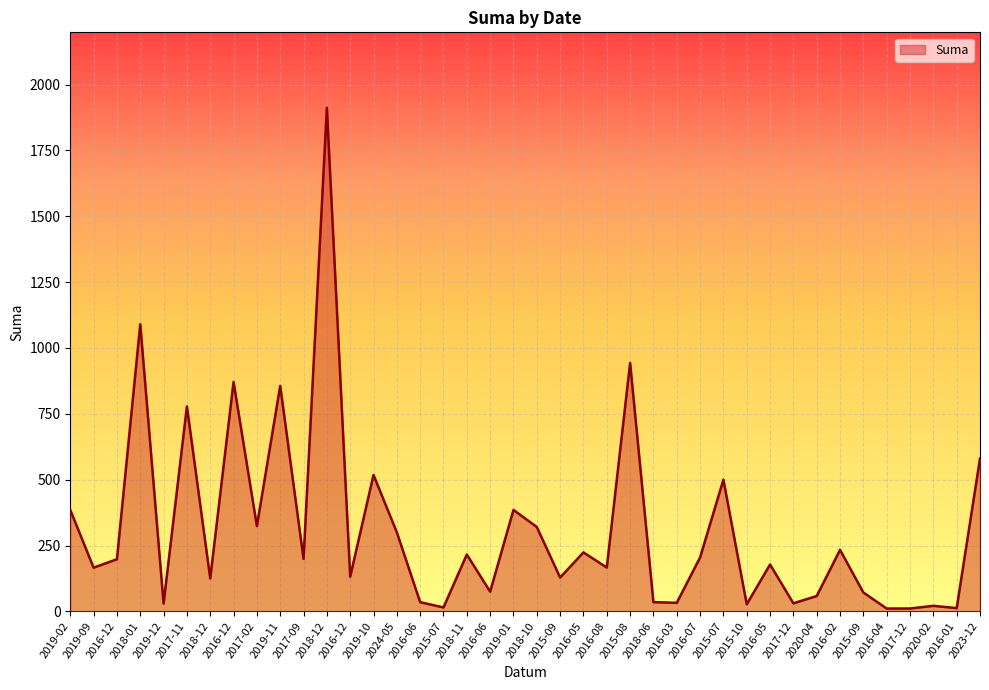

What is the average value?

310.0